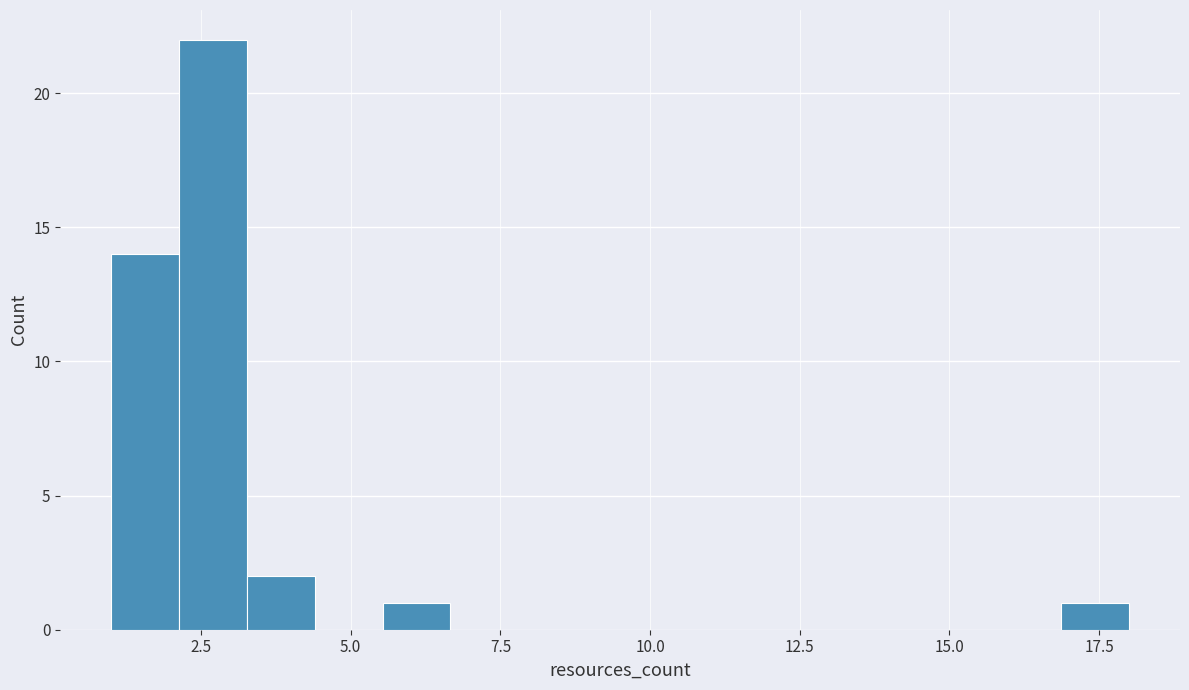

Around what value on the x-axis is the tallest bar? Give the approximate position of its centre, as read against the axis.

2.5